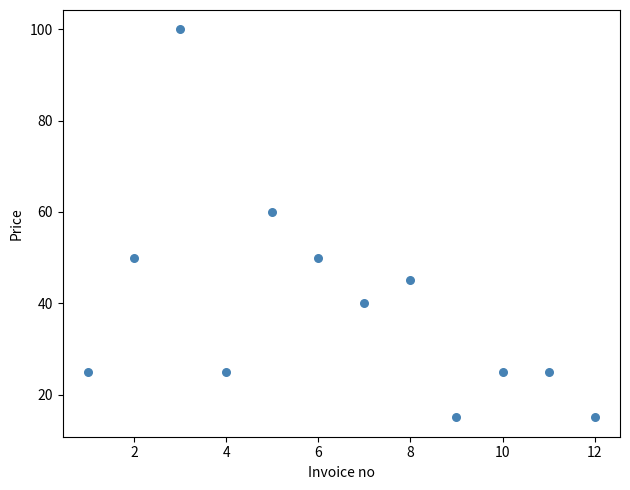

What is the range of Y values (max minus min)?

85